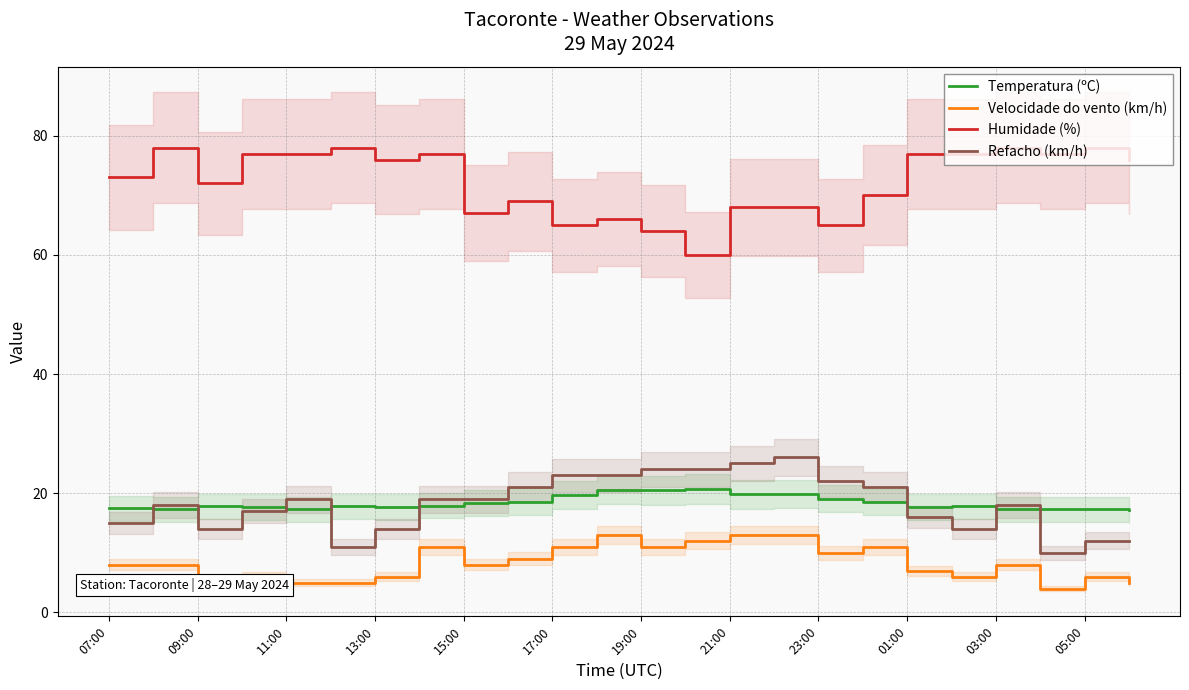

The Humidade (%) series shows 19.9 at 21:00. True or false?

False